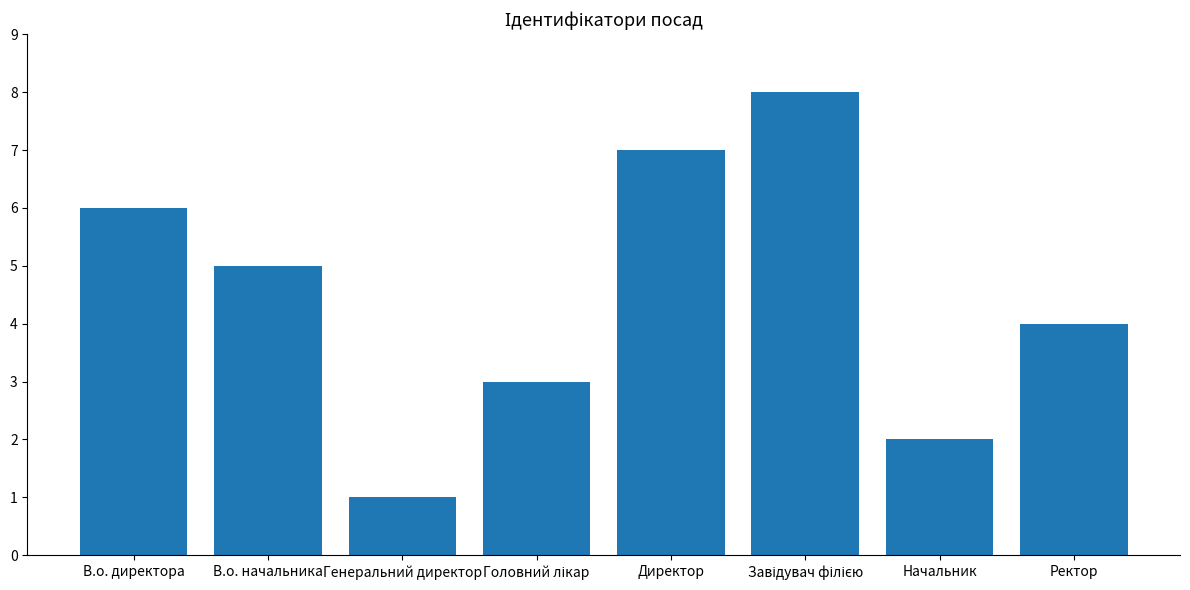

Reading left to right, extract all data points from this chart.

6	5	1	3	7	8	2	4